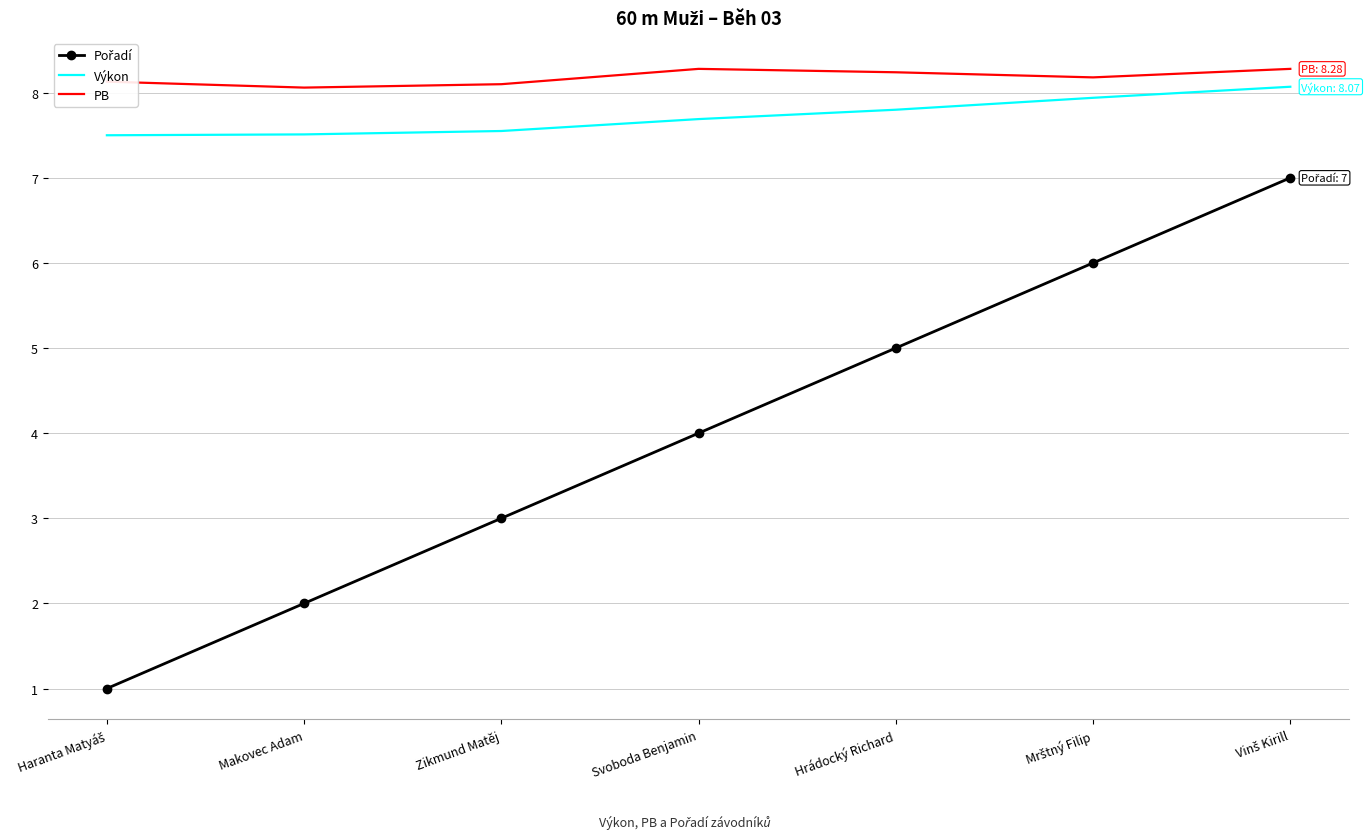

What position from the right is Zikmund Matěj?

5